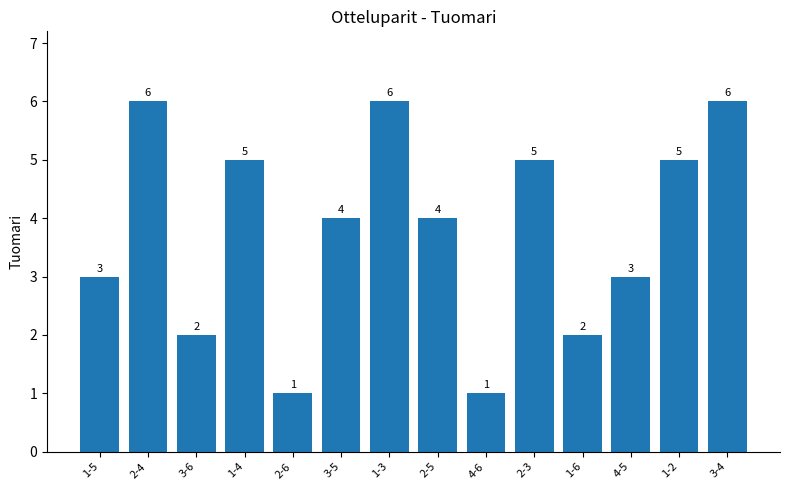

Reading left to right, transcribe all the data shown in this chart.

1-5=3	2-4=6	3-6=2	1-4=5	2-6=1	3-5=4	1-3=6	2-5=4	4-6=1	2-3=5	1-6=2	4-5=3	1-2=5	3-4=6